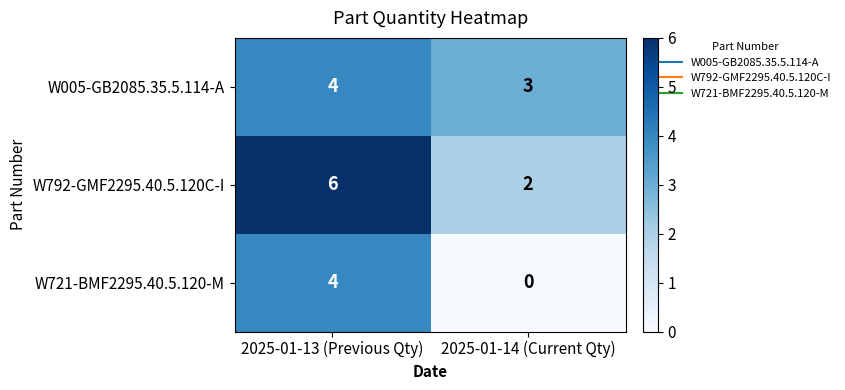

What is the spread (max minus min) of values at 2025-01-14 (Current Qty)?

3